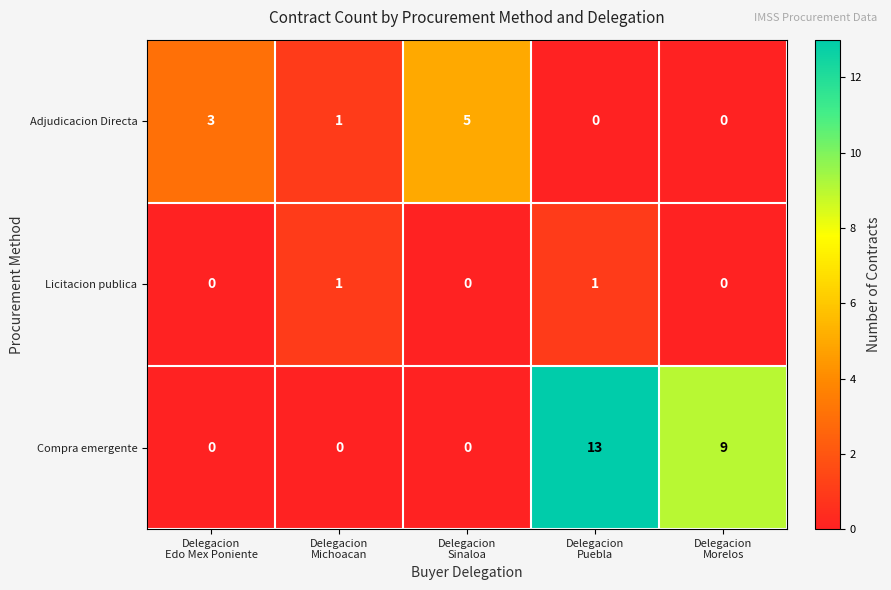

Which series has the largest total across all categories?

Compra emergente